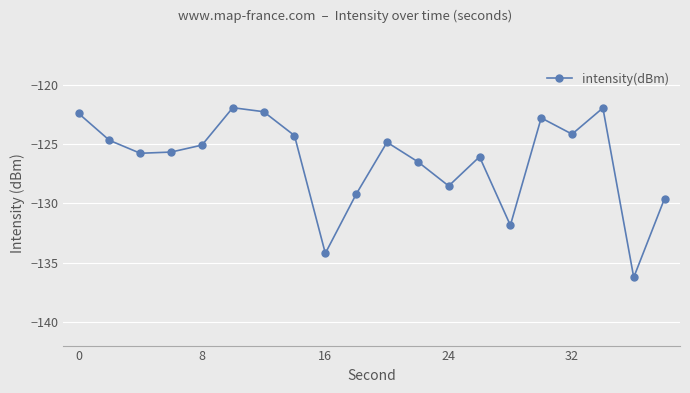

What is the sum of all values?

-2527.9